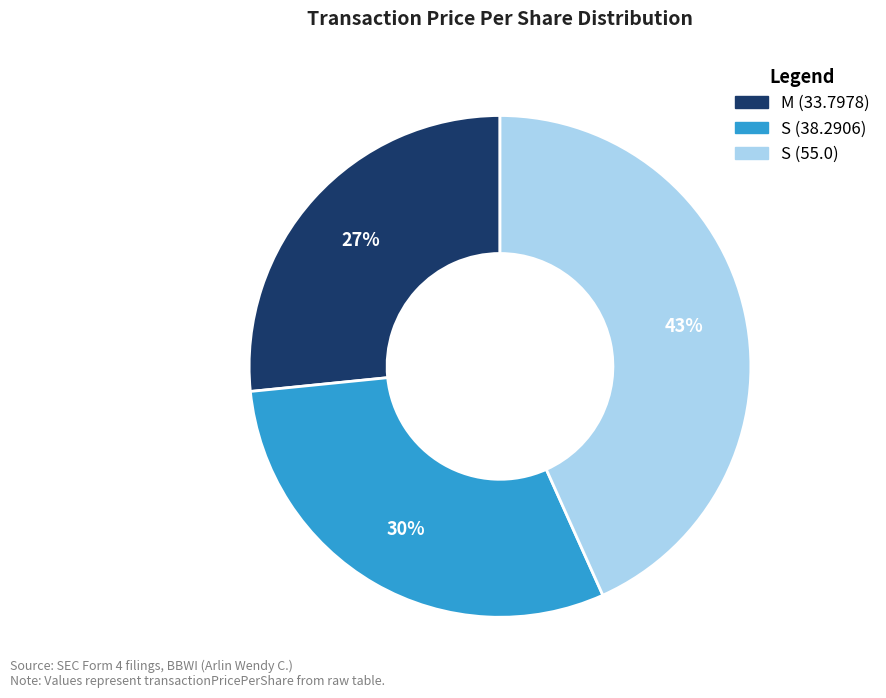

Rank the categories by value from lowest to highest.

M (33.7978), S (38.2906), S (55.0)